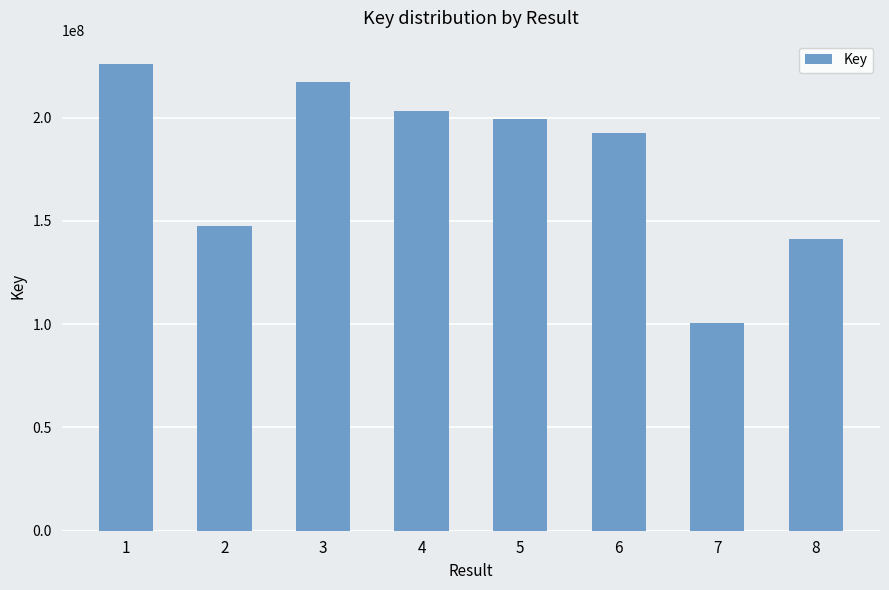

Which has a higher value, 8 or 2?

2